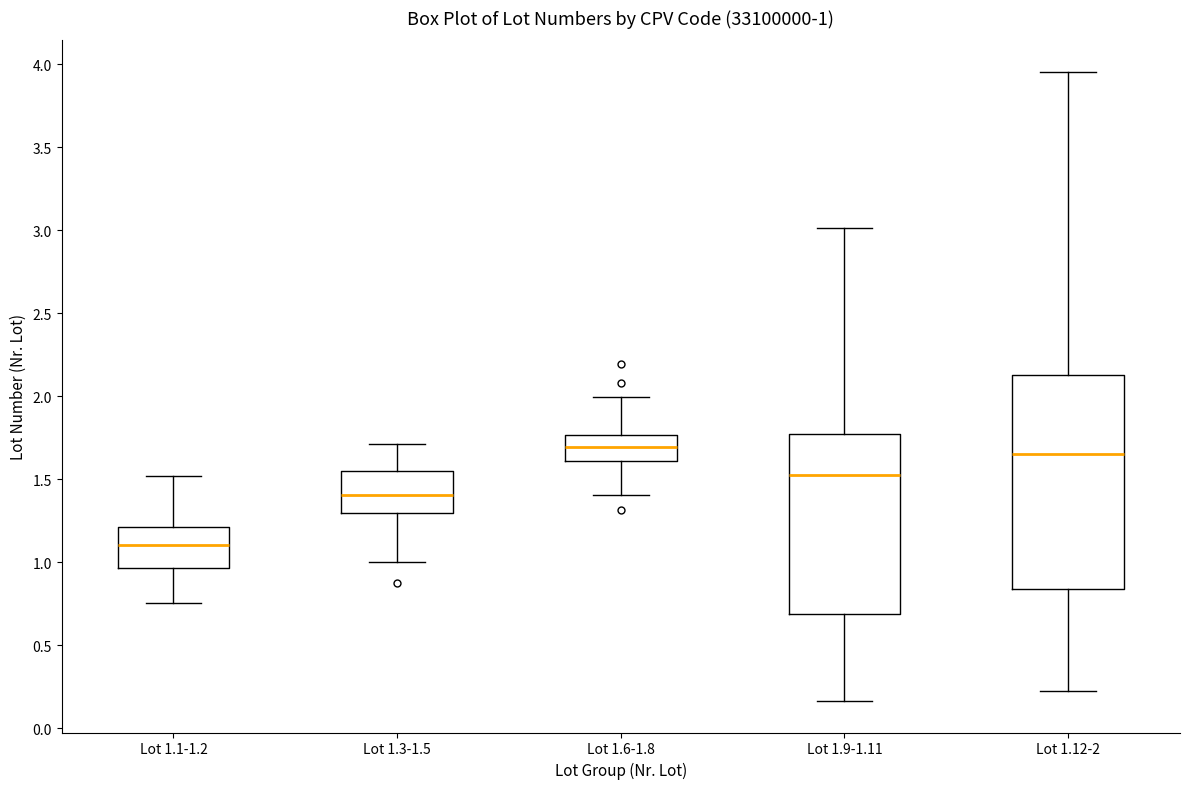

Which box's median line is the lowest?

Lot 1.1-1.2